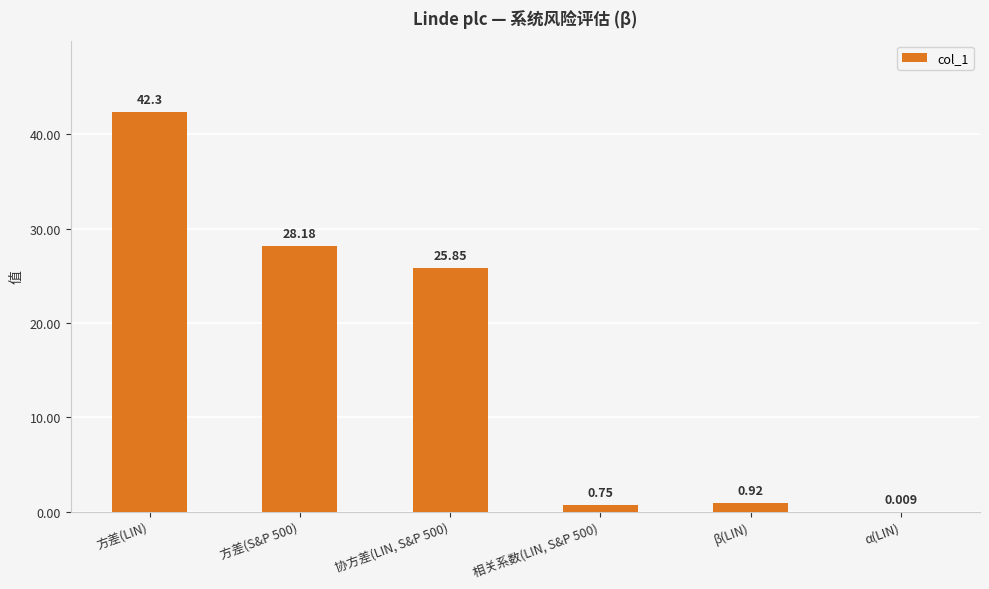

What is the average value?

16.3